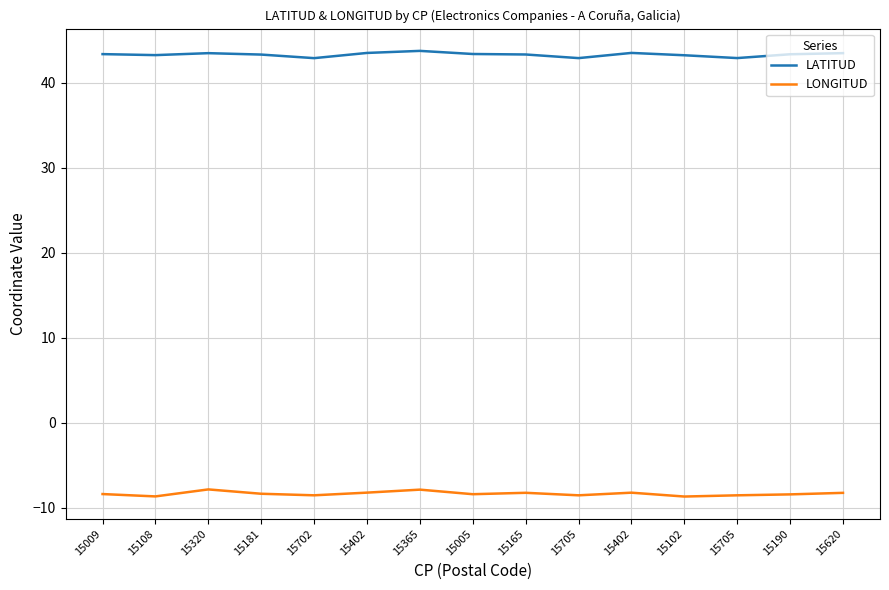

At which category is the sum across all series the highest?

15365